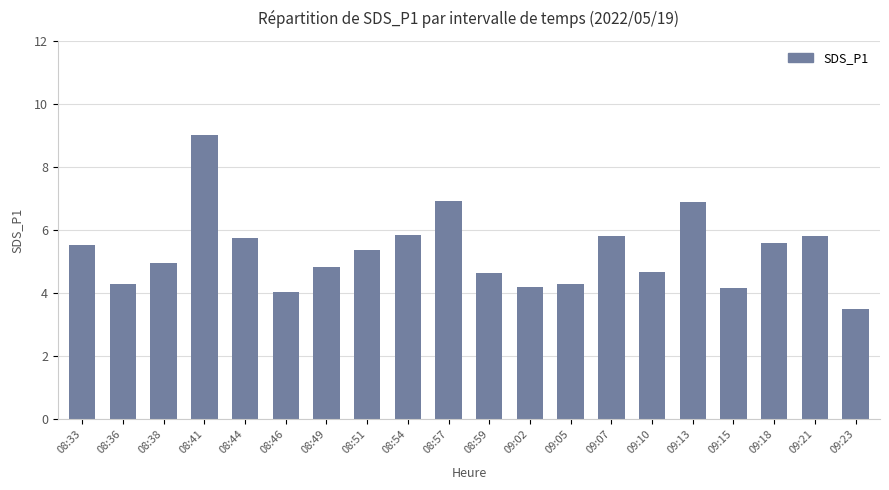

What is the ratio of the value at 09:23 to the value at 08:59?

0.8